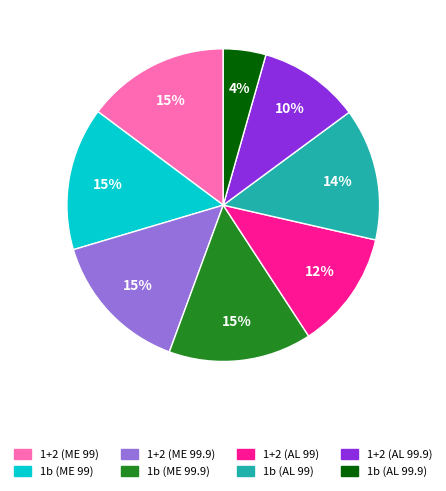

What is the smallest slice in the pie chart?

1b (AL 99.9)